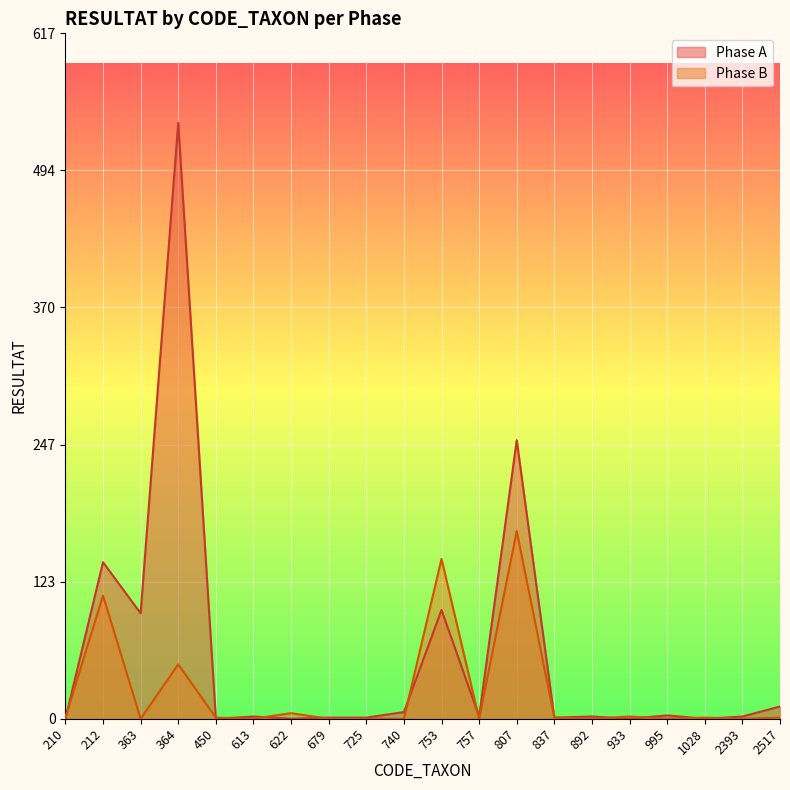

What is the total value across all series at 450?

1